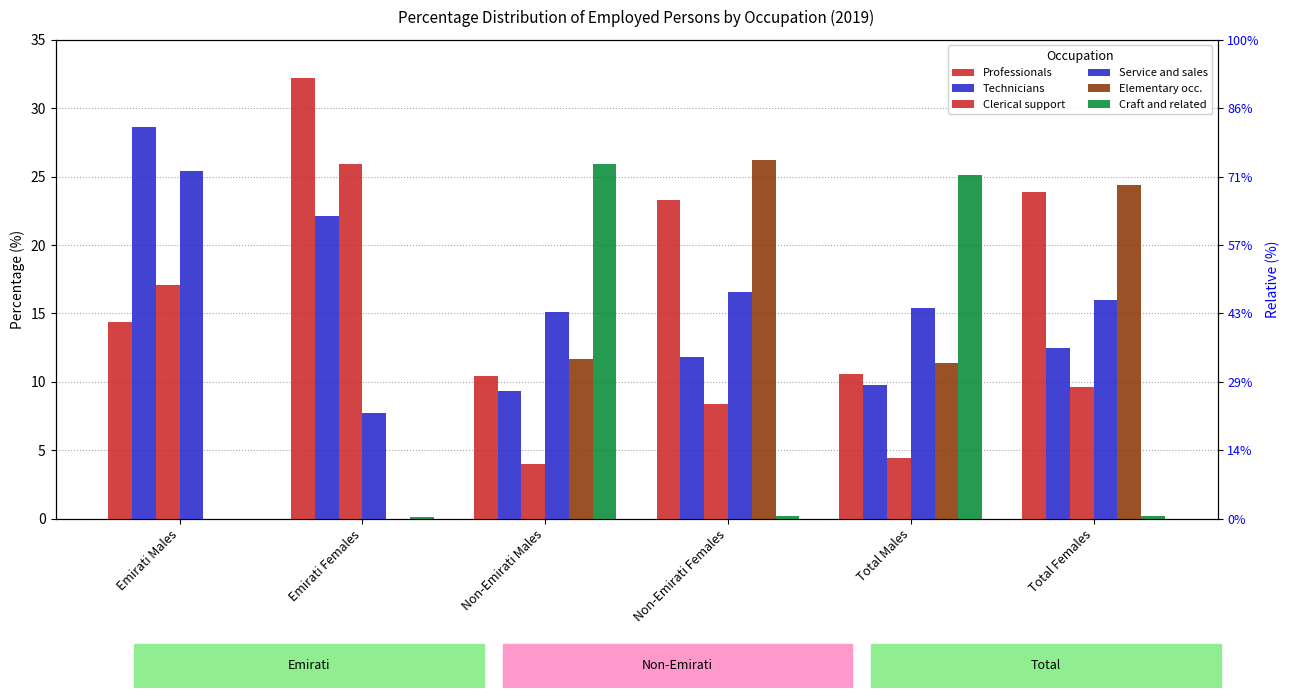

Which series changed the most between Non-Emirati Males and Total Females?

Craft and related